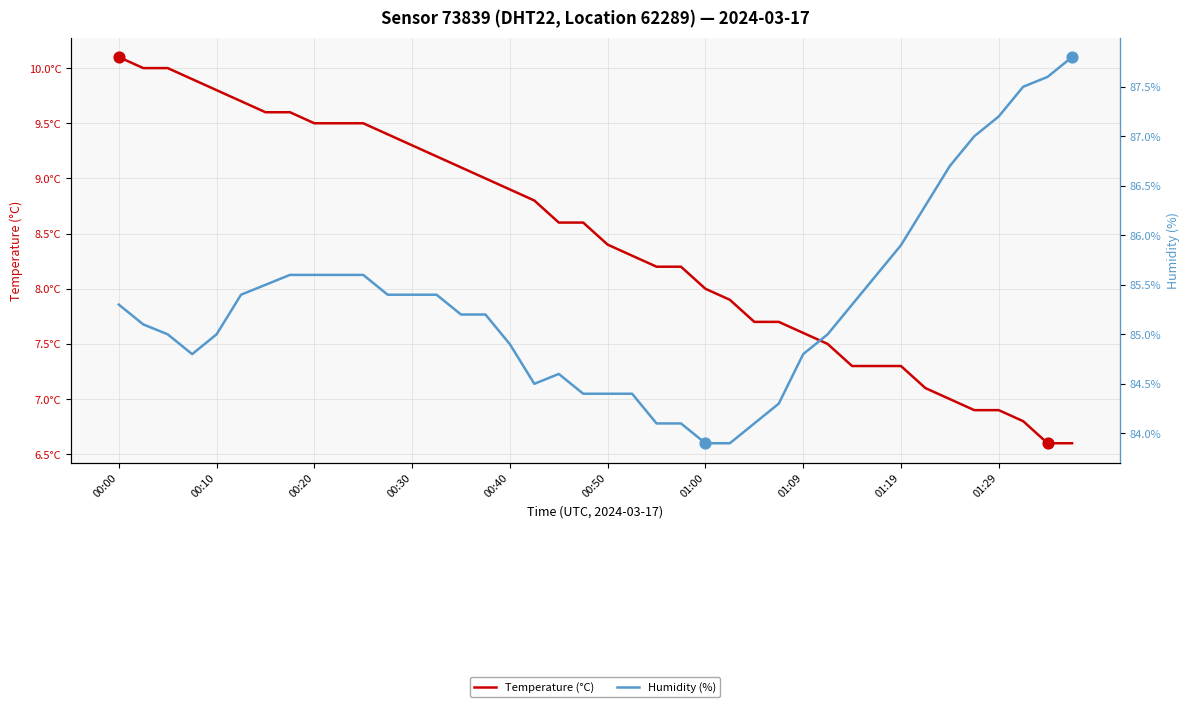

At how many categories does at least one series exceed 86?

7